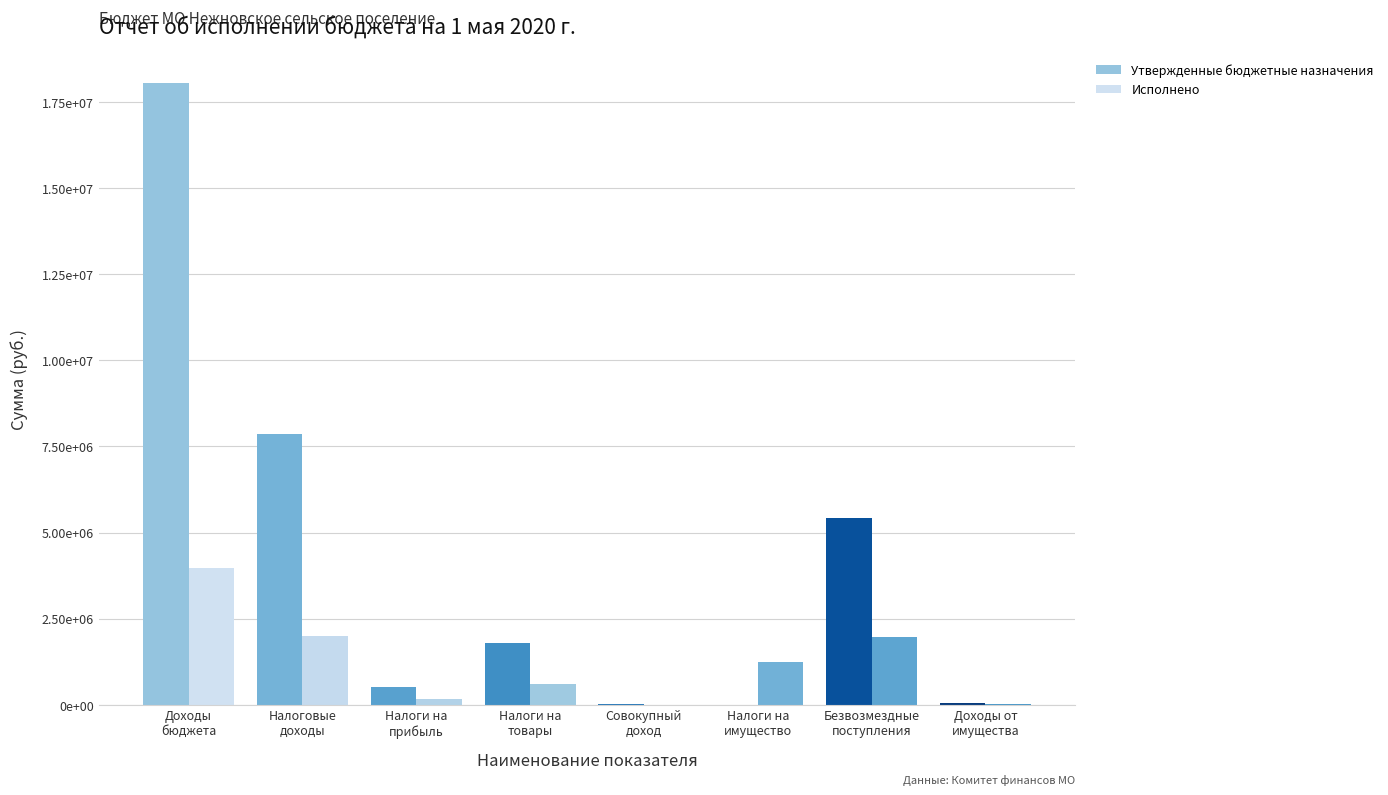

Reading left to right, list all the values displayed in this chart.

Утвержденные бюджетные назначения: 18048100.0	7852600.0	525500.0	1805300.0	12600.0	4100.0	5409100.0	41900.0
Исполнено: 3972745.5	1998380.6	176843.4	594033.2	500.0	1226004.4	1974364.8	23653.6